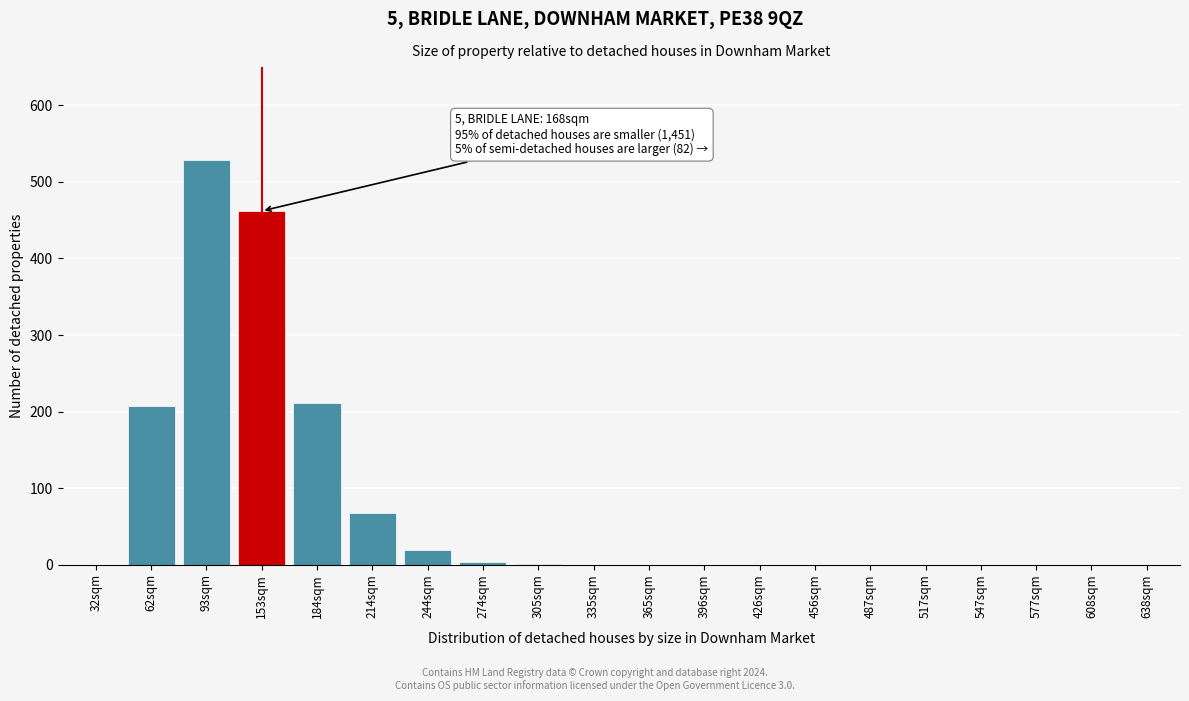

What is the change in value from 153sqm to 456sqm?

-462